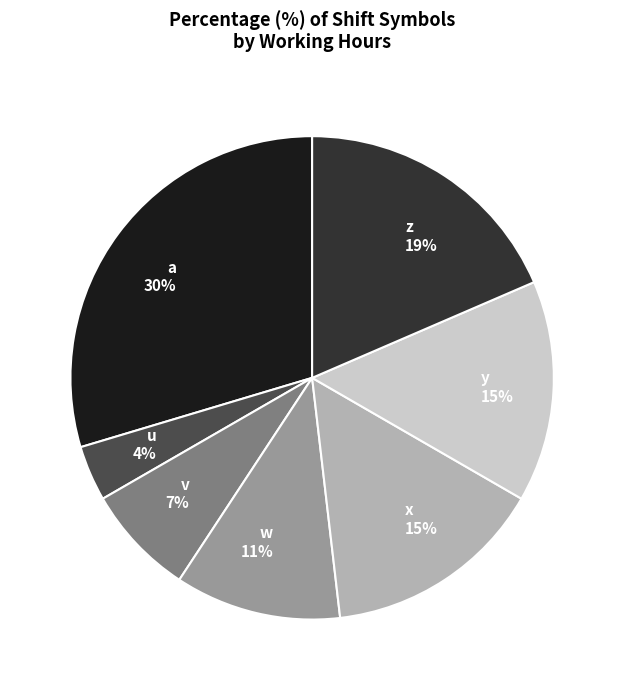

Combined, do w and x account for over 50%?

No